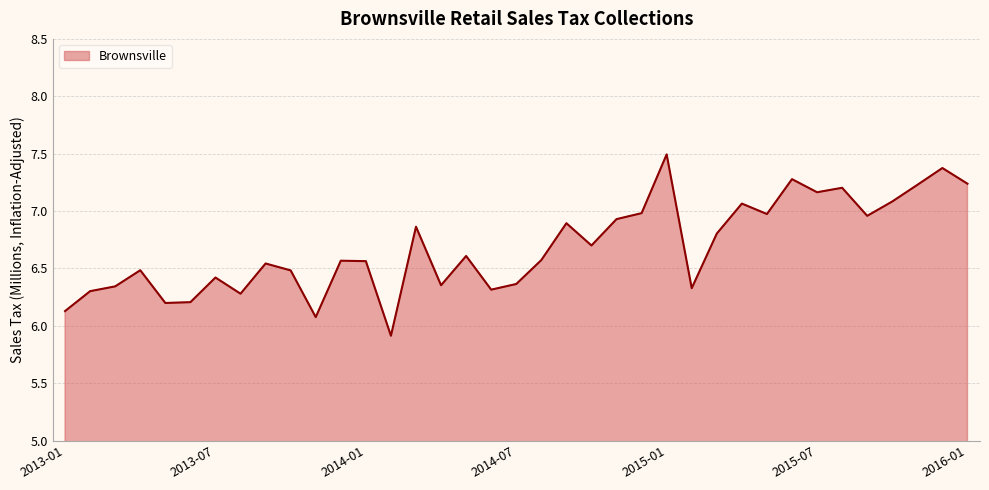

What is the difference between the maximum and minimum values?

1.6